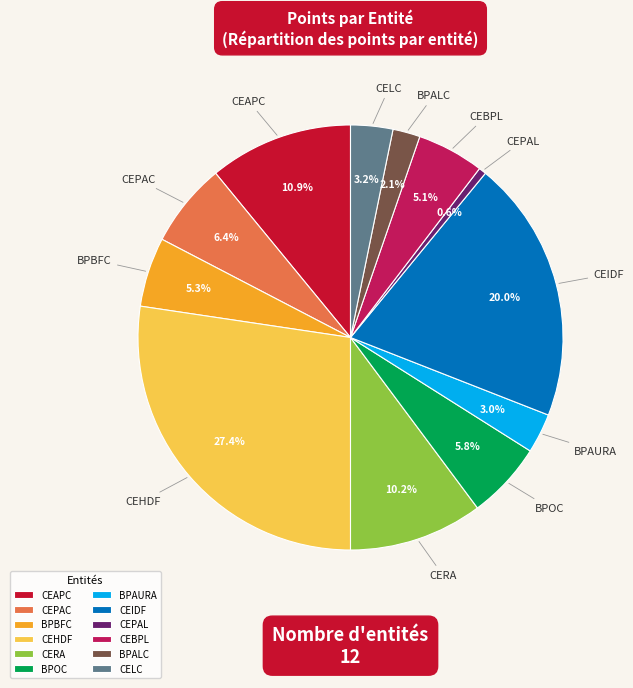

How many segments does this pie chart have?

12